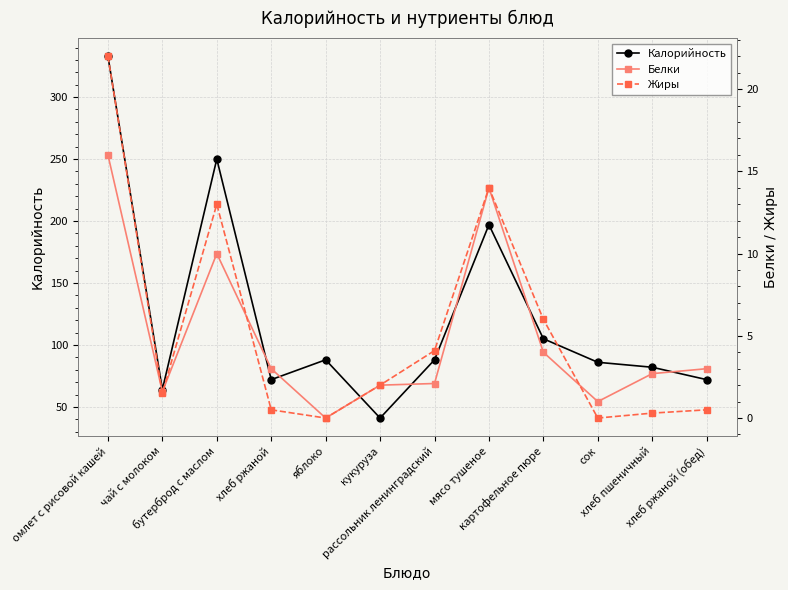

At which category does Калорийность reach its first local peak?

бутерброд с маслом